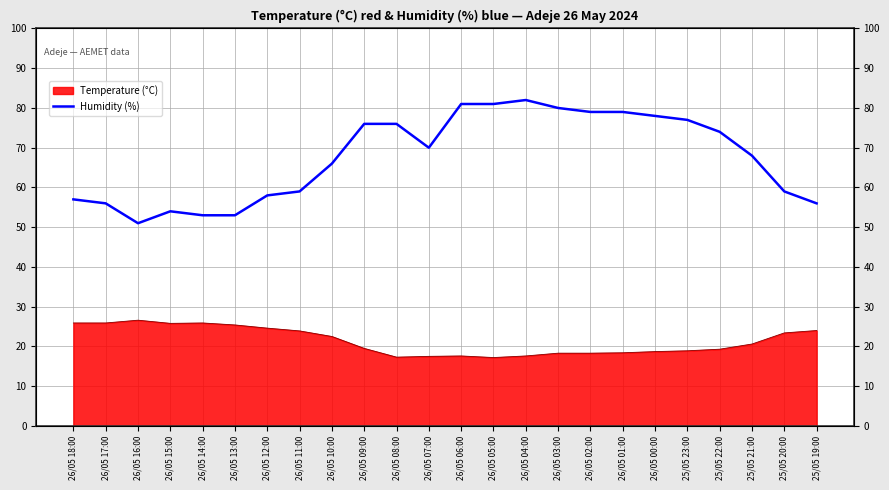

What is the average value?

68